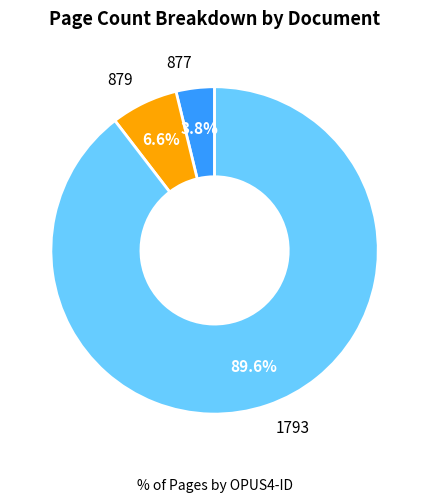

Is there a majority slice in this chart?

Yes